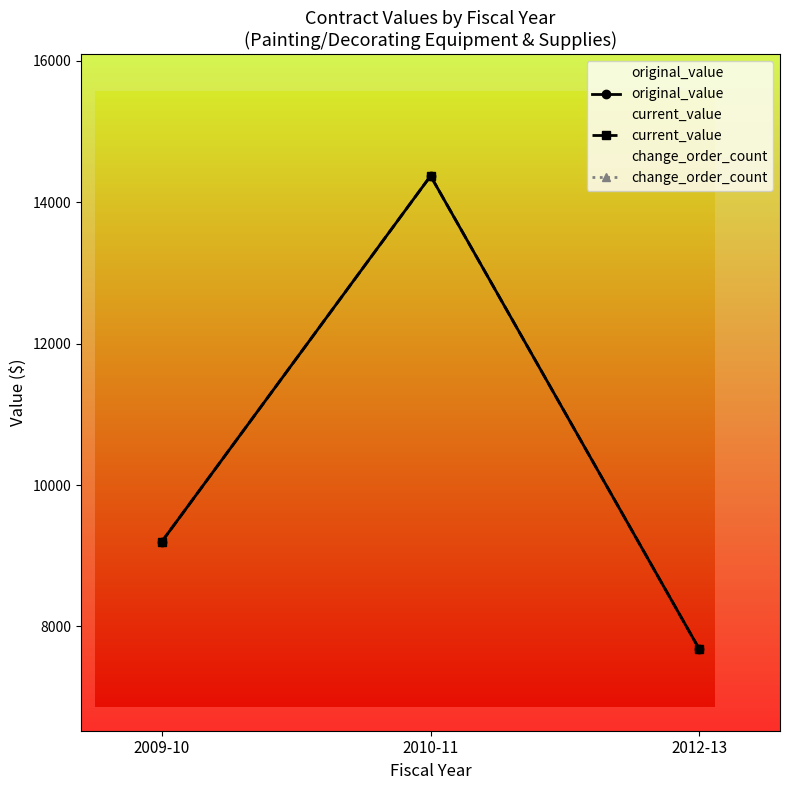

At 2010-11, list the series in order from smallest to largest.

change_order_count, original_value, current_value